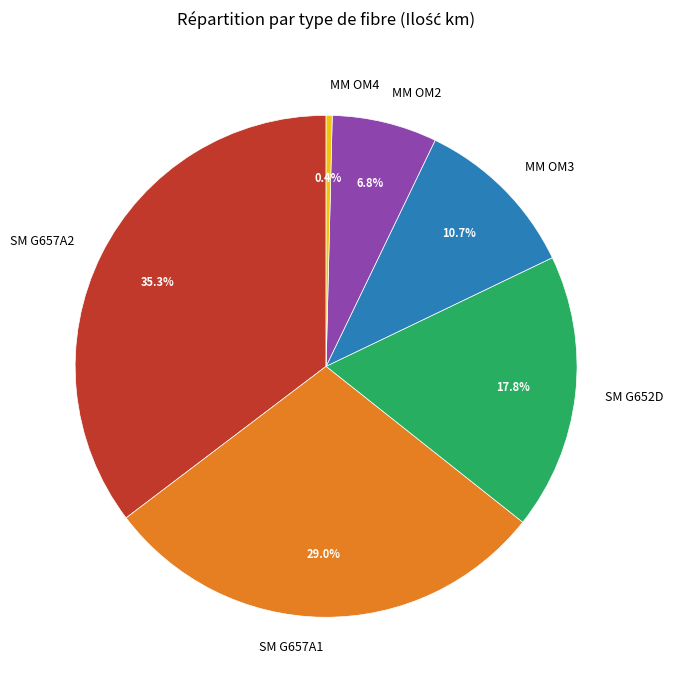

Is there any slice that represents more than half of the pie?

No